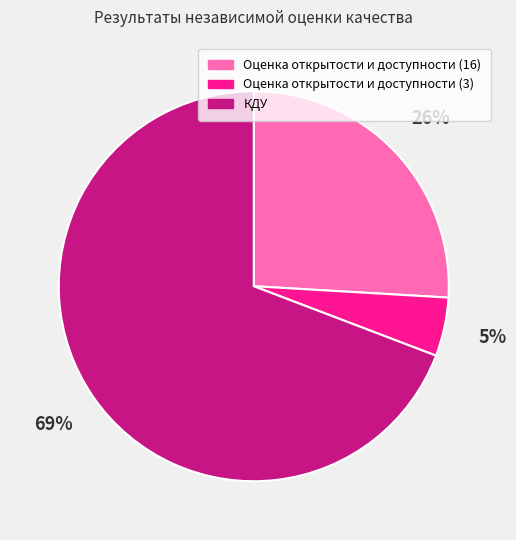

Which slice is the largest?

КДУ